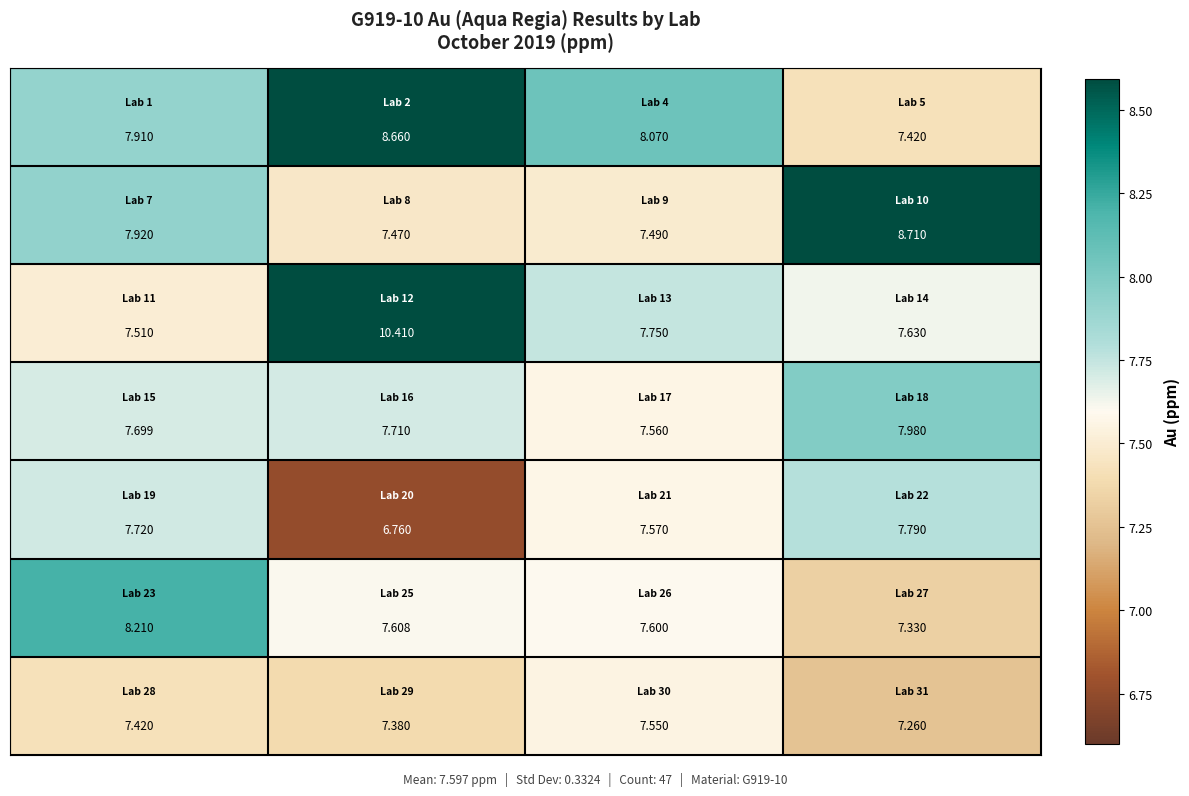

Count the number of categories in the chart.

4